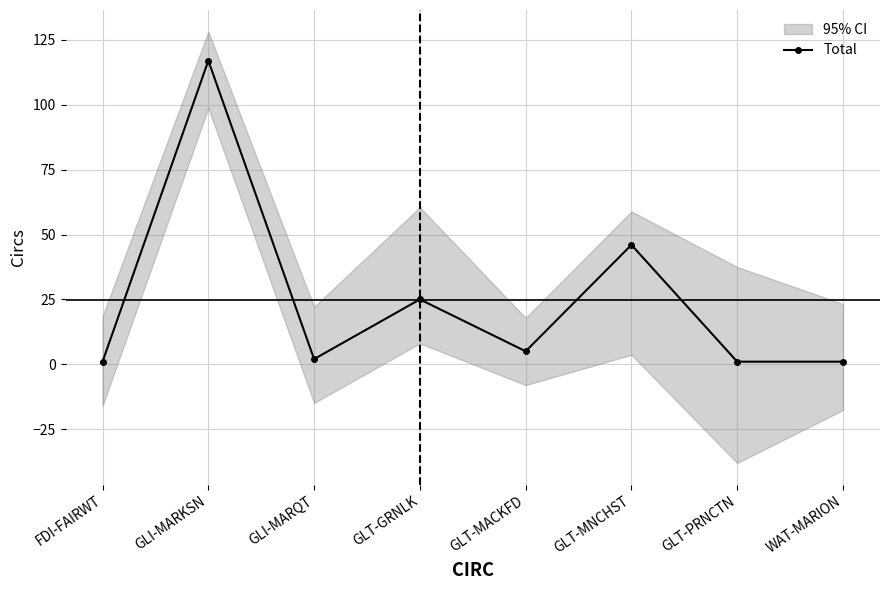

Which label corresponds to the smallest value in the chart?

FDI-FAIRWT